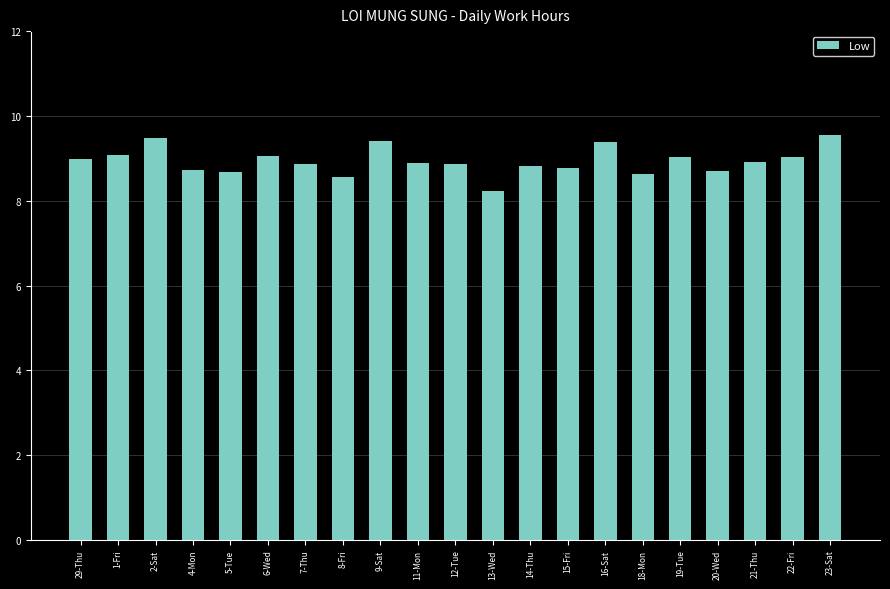

At which label is the value closest to 8?

13-Wed